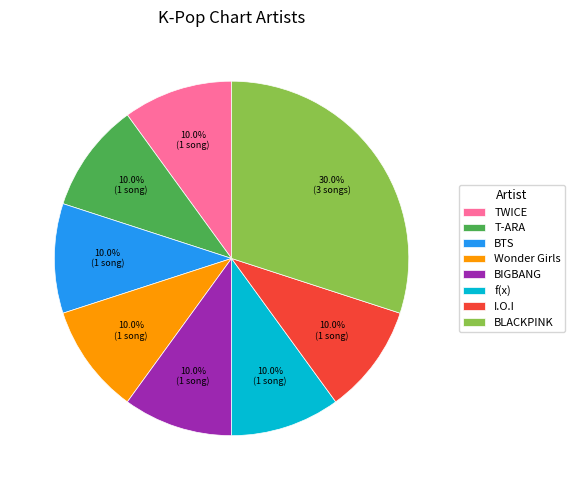

Is there a majority slice in this chart?

No